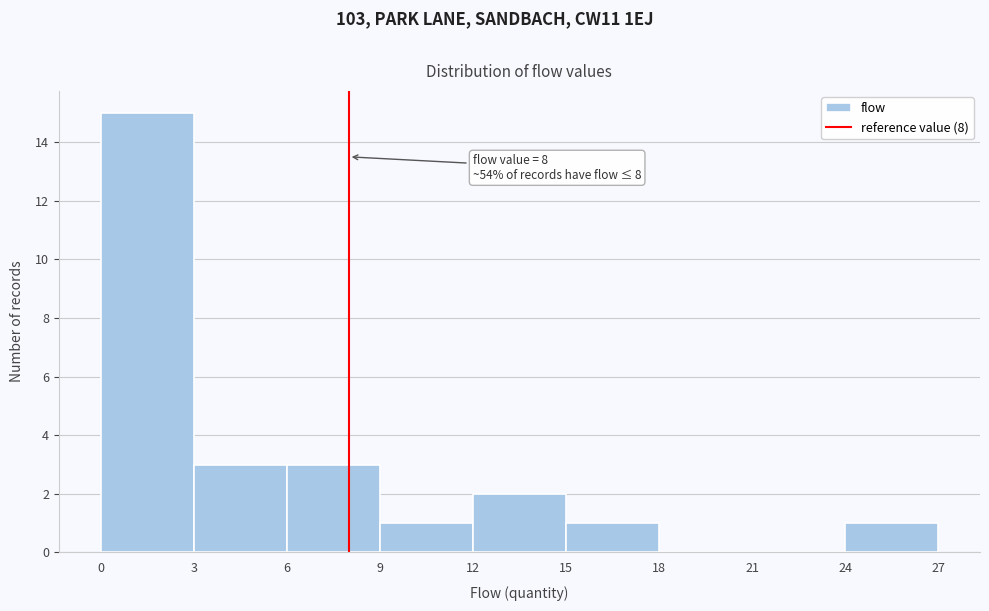

Which range on the x-axis has the tallest bar?

0 to 3